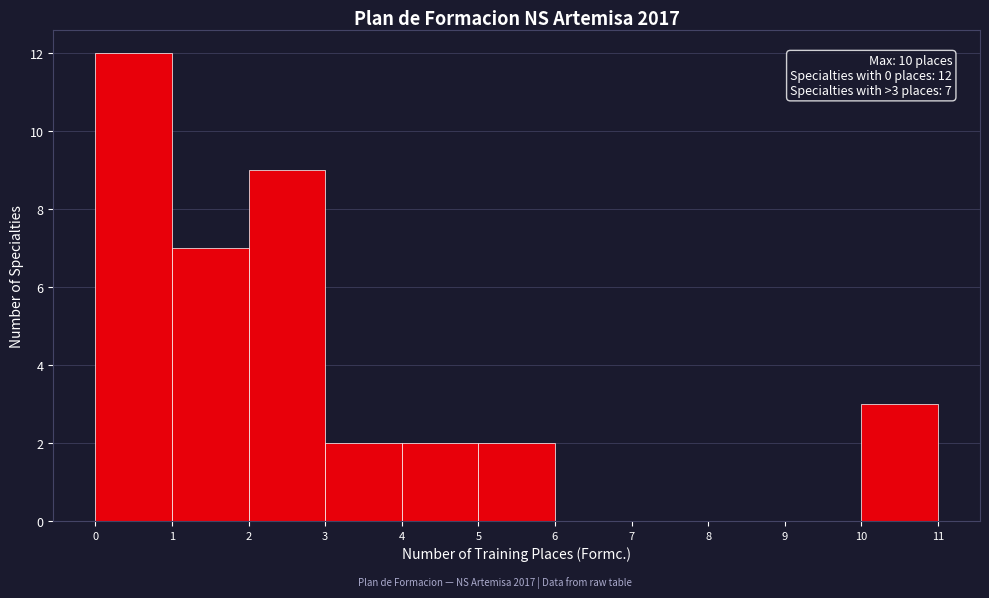

Over which range of the x-axis is the bar tallest?

0 to 1